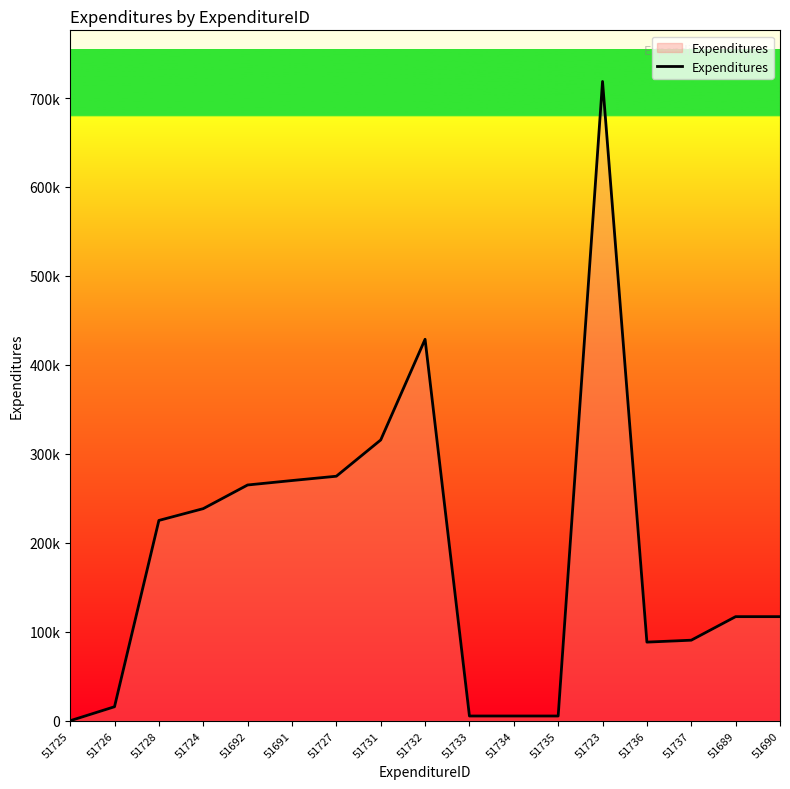

Does the chart have visible grid lines?

No